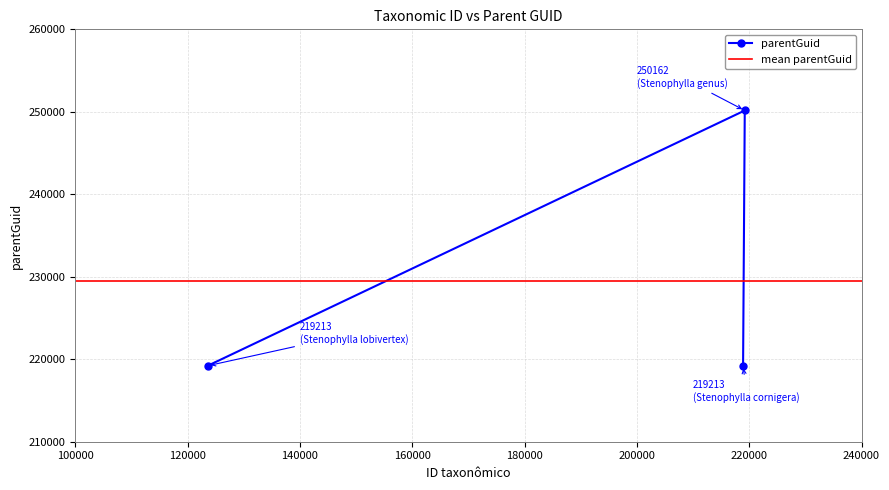

Is it true that the value at 218913 is 219213?

True